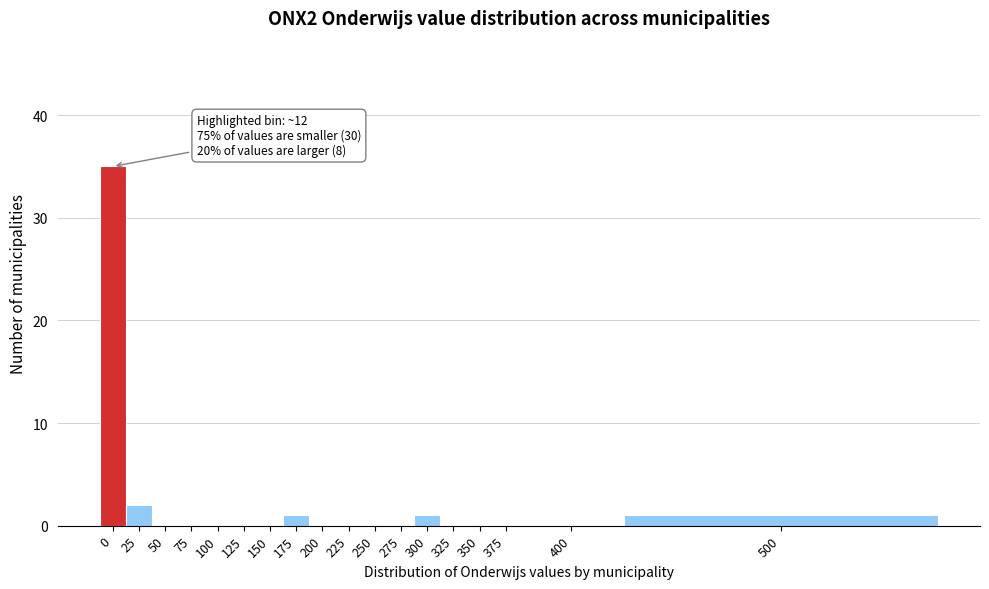

Reading right to left, extract all data points from this chart.

500=1	400=0	375=0	350=0	325=0	300=1	275=0	250=0	225=0	200=0	175=1	150=0	125=0	100=0	75=0	50=0	25=2	0=35